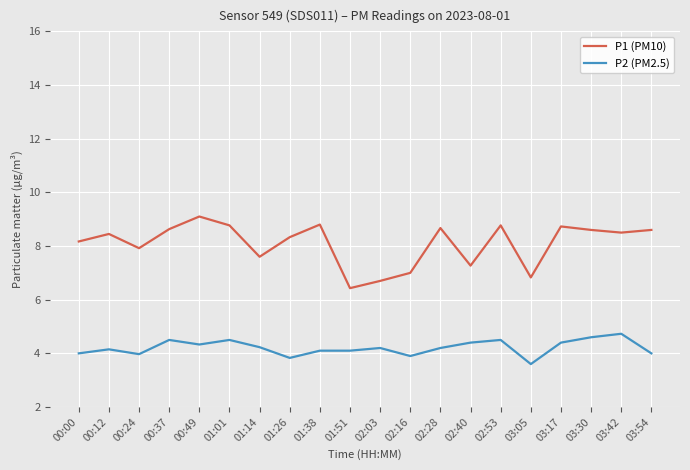

Rank the series by their average value, from lowest to highest.

P2 (PM2.5), P1 (PM10)